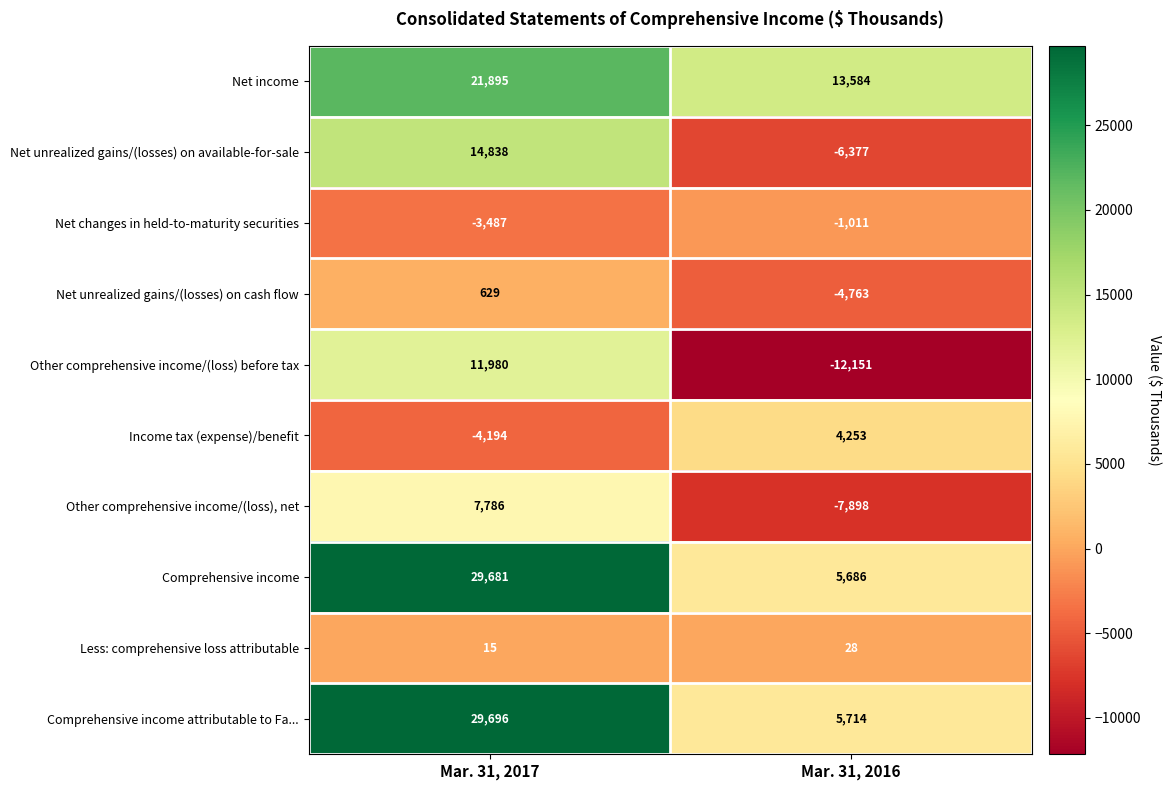

What is the maximum value shown in the chart?

29696